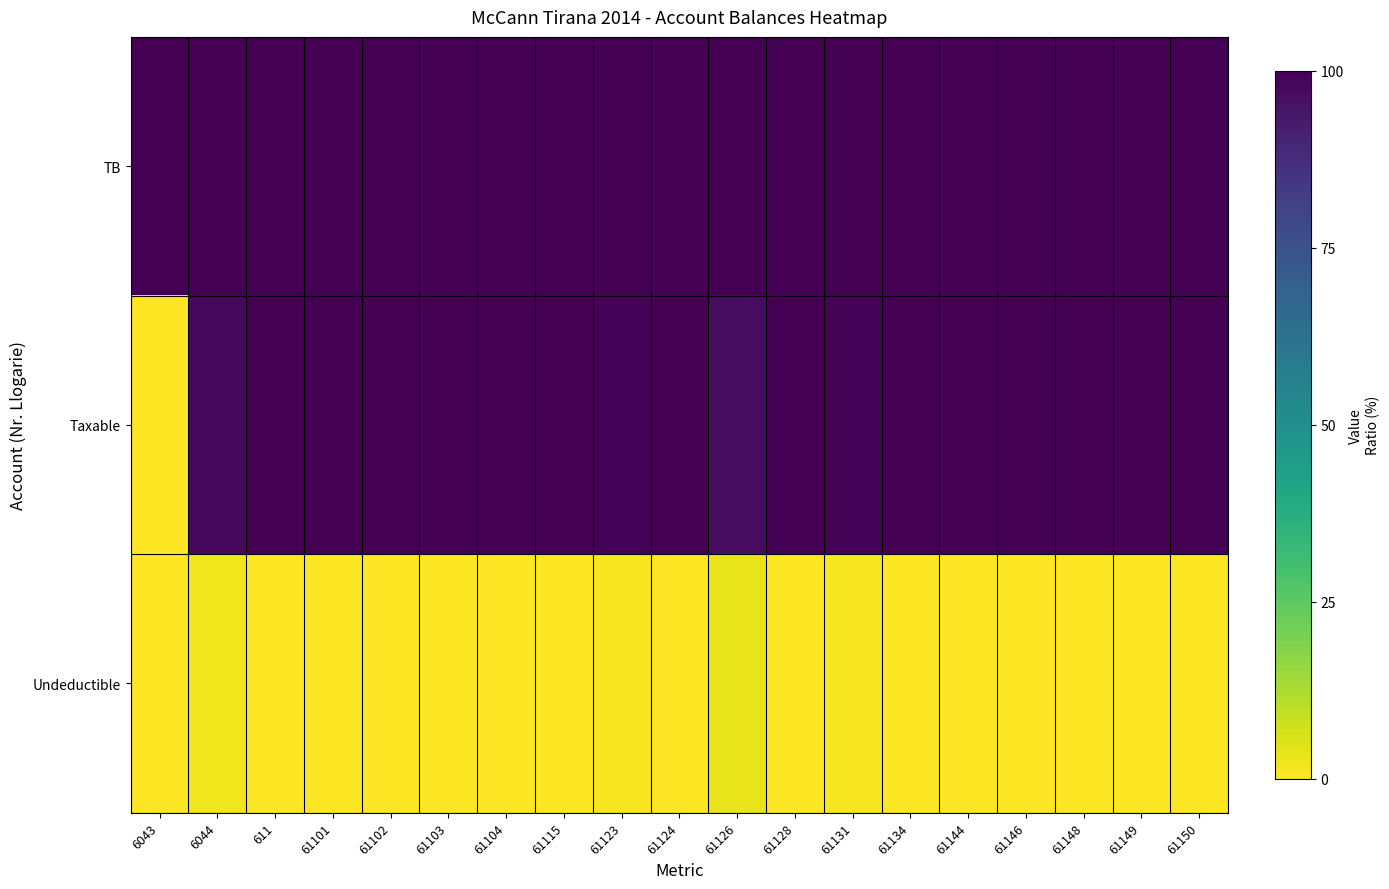

Which series has the largest total across all categories?

TB